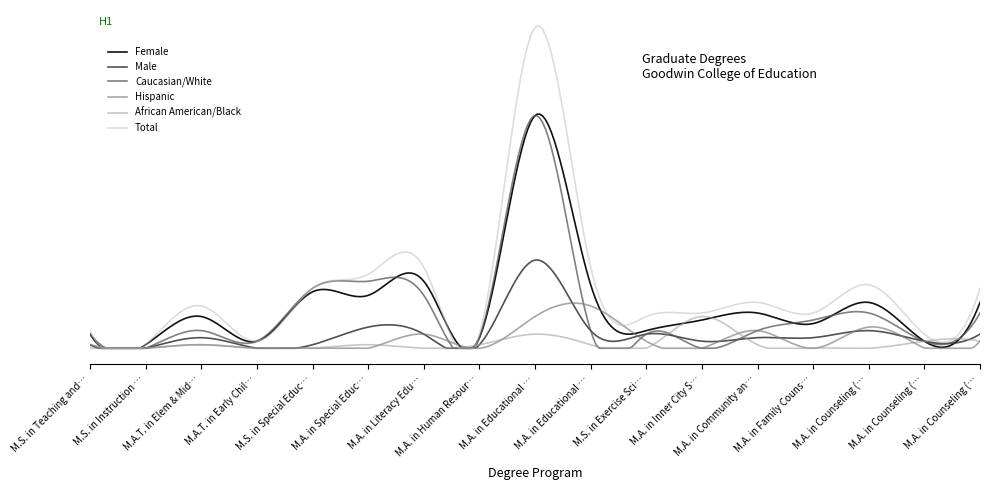

Which series has the largest total across all categories?

Total